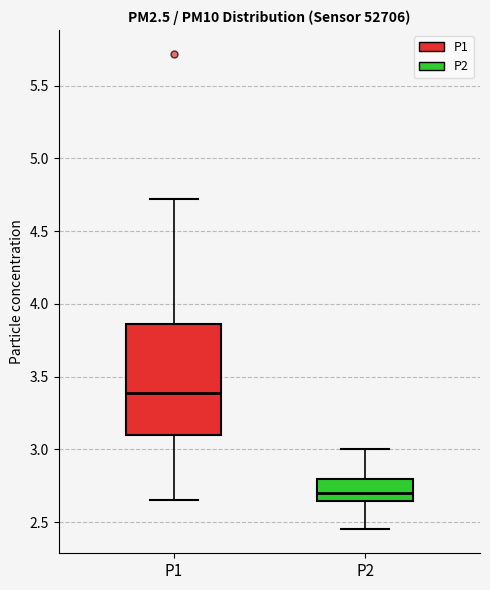

Reading left to right, transcribe this box plot: for each box, give where its median line is, the range the box spans, and where its two whiskers end, as read against the y-axis. The values are not printed on the chart, so give them approximately, as read against the axis.

P1: median 3.40, box 3.10 to 3.85, whiskers 2.65 to 4.70
P2: median 2.70, box 2.65 to 2.80, whiskers 2.45 to 3.00